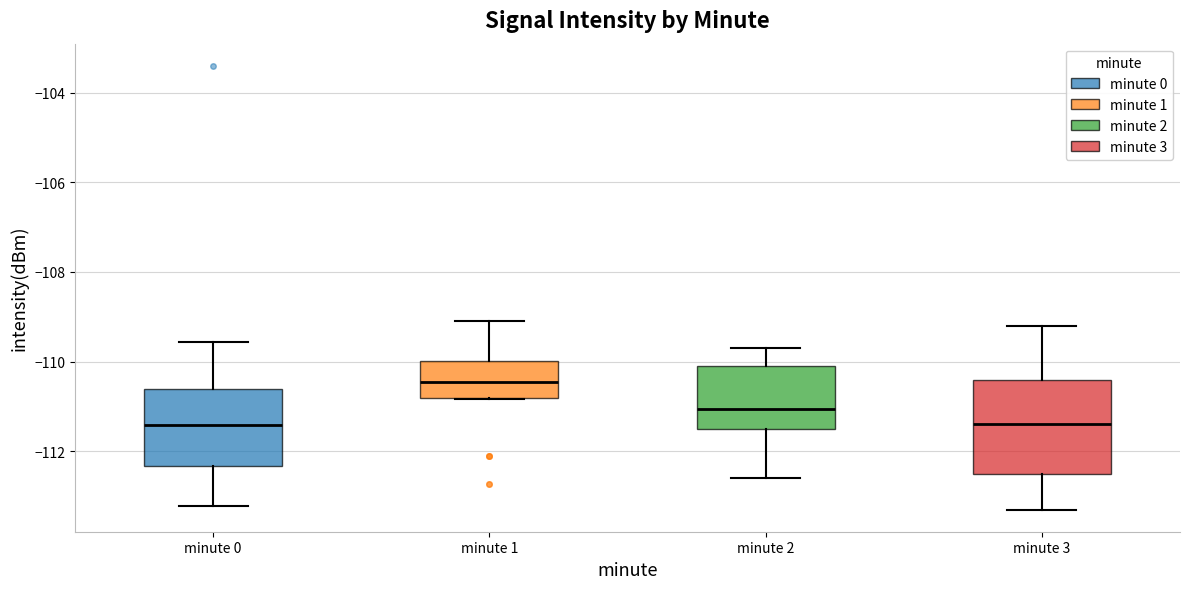

Reading left to right, transcribe this box plot: for each box, give where its median line is, the range the box spans, and where its two whiskers end, as read against the y-axis. The values are not printed on the chart, so give them approximately, as read against the axis.

minute 0: median -111.4, box -112.4 to -110.6, whiskers -113.2 to -109.6
minute 1: median -110.4, box -110.8 to -110.0, whiskers -110.8 to -109.0
minute 2: median -111.0, box -111.4 to -110.0, whiskers -112.6 to -109.6
minute 3: median -111.4, box -112.4 to -110.4, whiskers -113.2 to -109.2